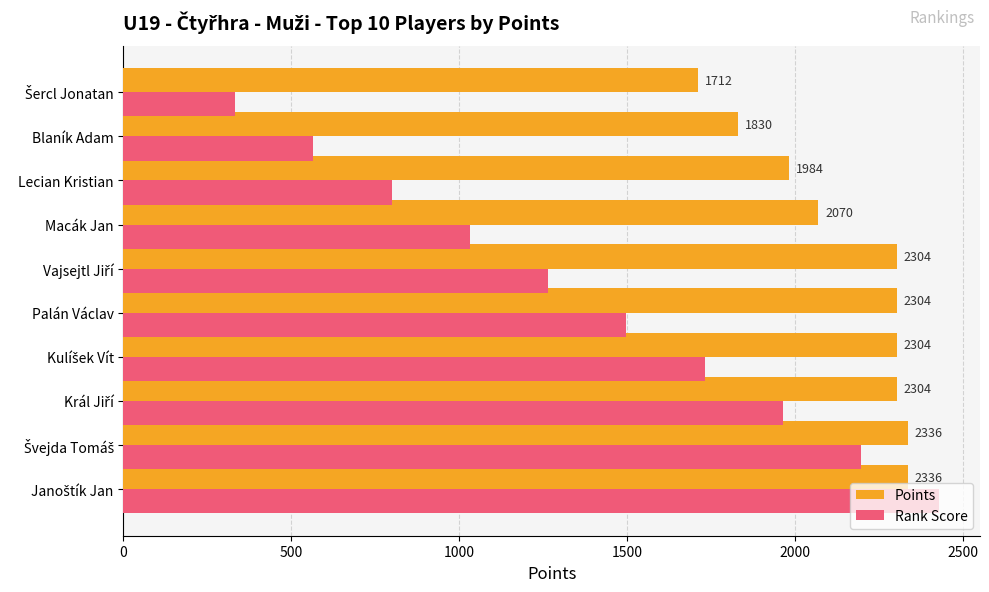

The value of Rank Score at Macák Jan is 1462. True or false?

False